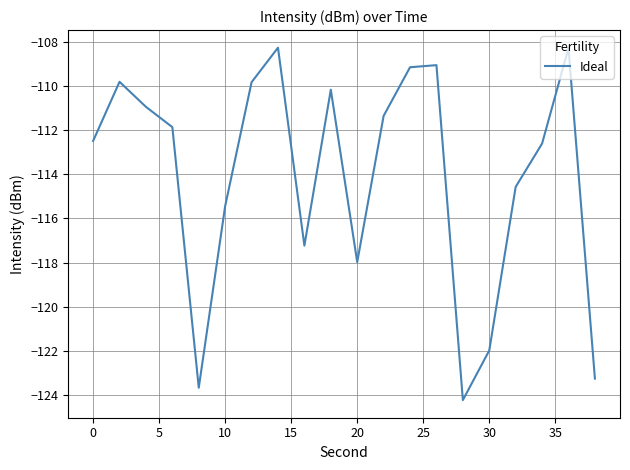

What is the maximum value shown in the chart?

-108.3